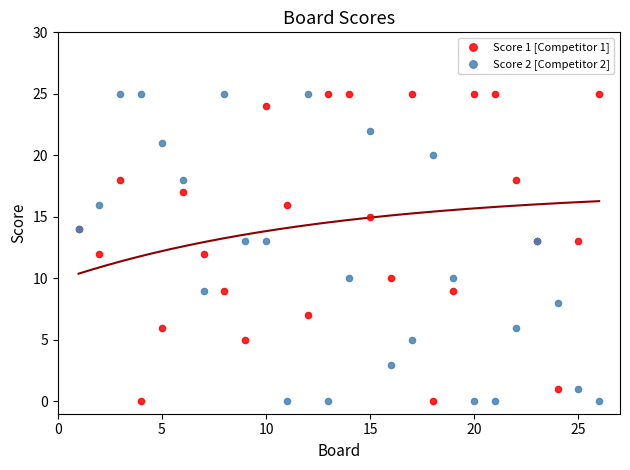

What is the X range (max minus min) for the scatter plot?

25